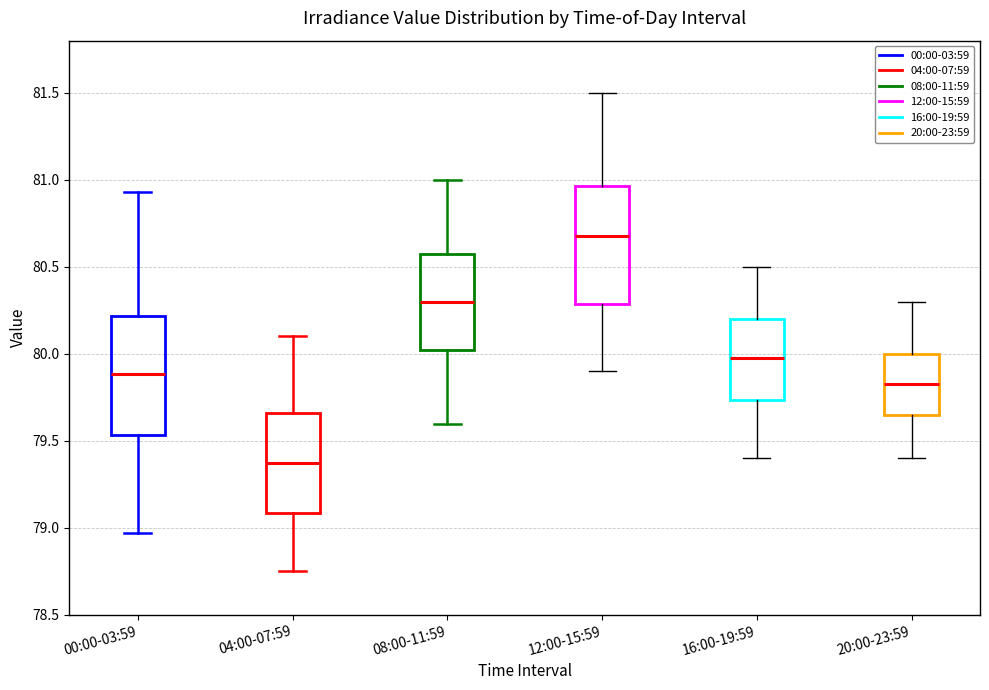

Reading left to right, read every box against the y-axis: the position of its median line, the range the box covers, and the ends of its whiskers. The values are not printed on the chart, so give them approximately, as read against the axis.

00:00-03:59: median 79.90, box 79.55 to 80.20, whiskers 78.95 to 80.95
04:00-07:59: median 79.40, box 79.10 to 79.65, whiskers 78.75 to 80.10
08:00-11:59: median 80.30, box 80.05 to 80.60, whiskers 79.60 to 81.00
12:00-15:59: median 80.70, box 80.30 to 80.95, whiskers 79.90 to 81.50
16:00-19:59: median 80.00, box 79.75 to 80.20, whiskers 79.40 to 80.50
20:00-23:59: median 79.85, box 79.65 to 80.00, whiskers 79.40 to 80.30